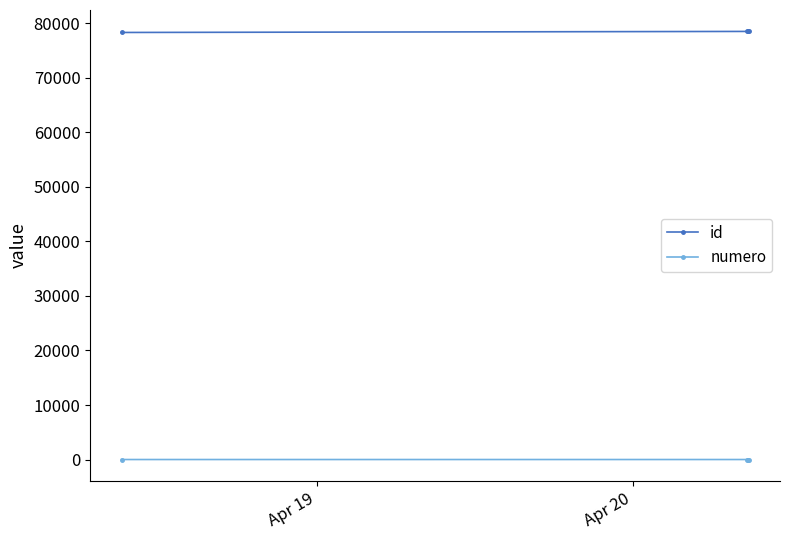

What are all the series names shown in the legend?

id, numero